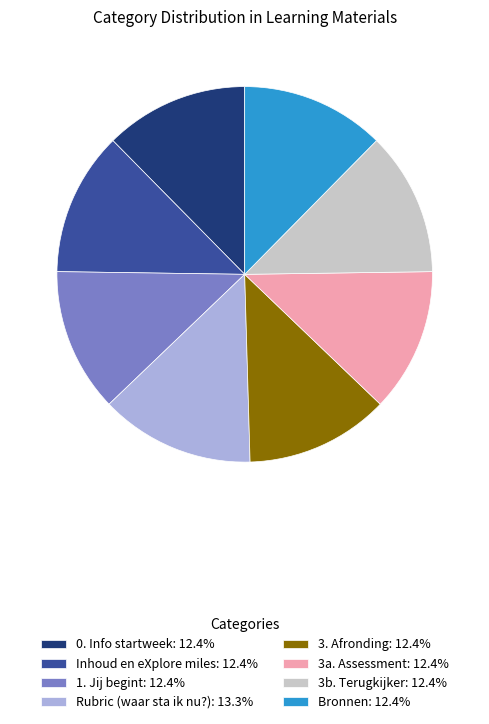

Is there a majority slice in this chart?

No